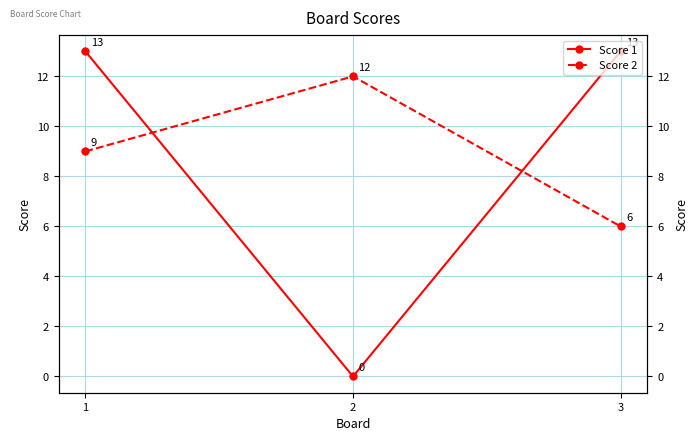

What is the difference between the Score 2 values at 3 and 1?

3